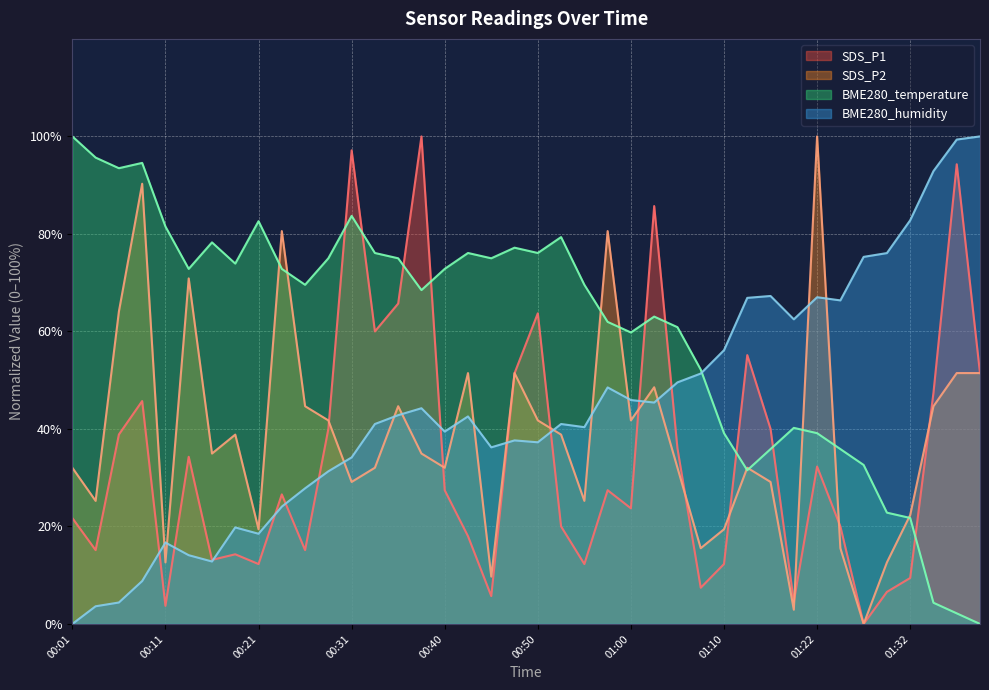

Is it true that BME280_temperature equals 56.1 at 01:15?

False